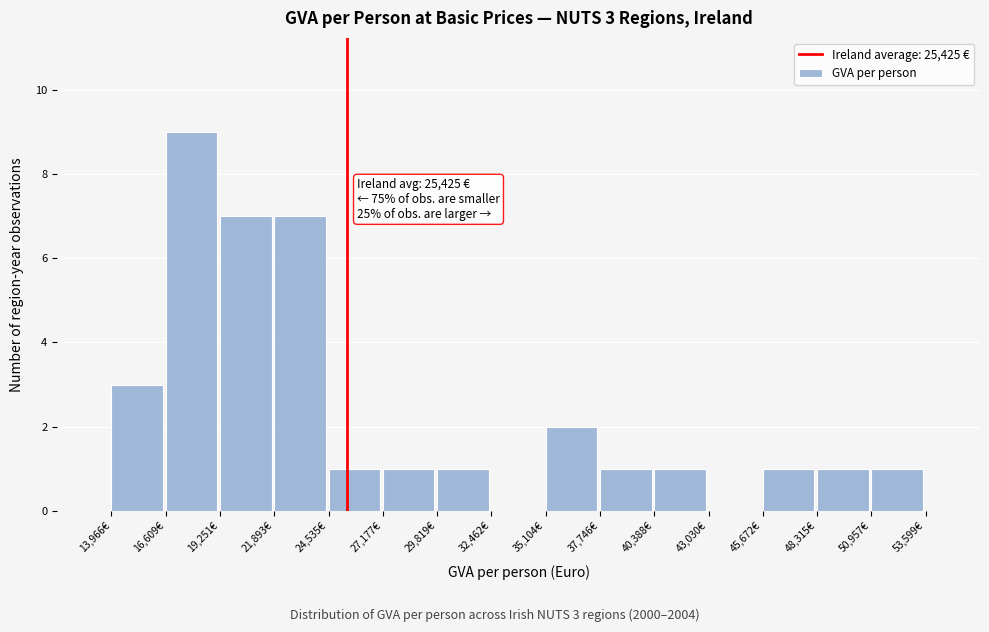

Which range on the x-axis has the tallest bar?

16500 to 19500